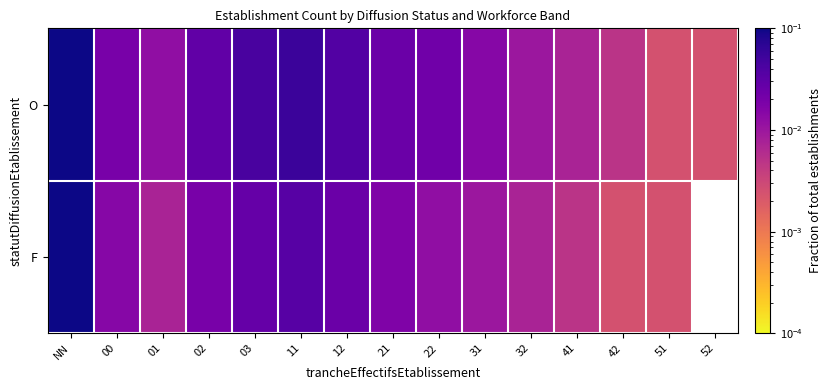

Which category has the lowest value across all series?

51